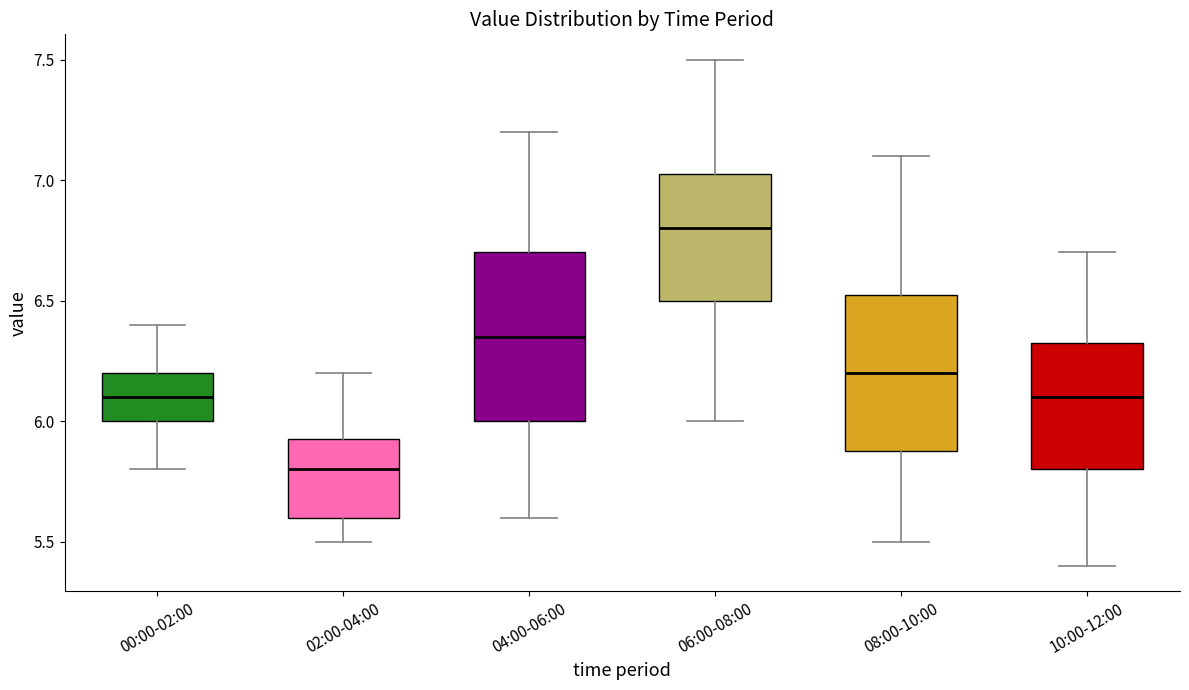

Reading left to right, transcribe this box plot: for each box, give where its median line is, the range the box spans, and where its two whiskers end, as read against the y-axis. The values are not printed on the chart, so give them approximately, as read against the axis.

00:00-02:00: median 6.10, box 6.00 to 6.20, whiskers 5.80 to 6.40
02:00-04:00: median 5.80, box 5.60 to 5.95, whiskers 5.50 to 6.20
04:00-06:00: median 6.35, box 6.00 to 6.70, whiskers 5.60 to 7.20
06:00-08:00: median 6.80, box 6.50 to 7.05, whiskers 6.00 to 7.50
08:00-10:00: median 6.20, box 5.90 to 6.55, whiskers 5.50 to 7.10
10:00-12:00: median 6.10, box 5.80 to 6.35, whiskers 5.40 to 6.70